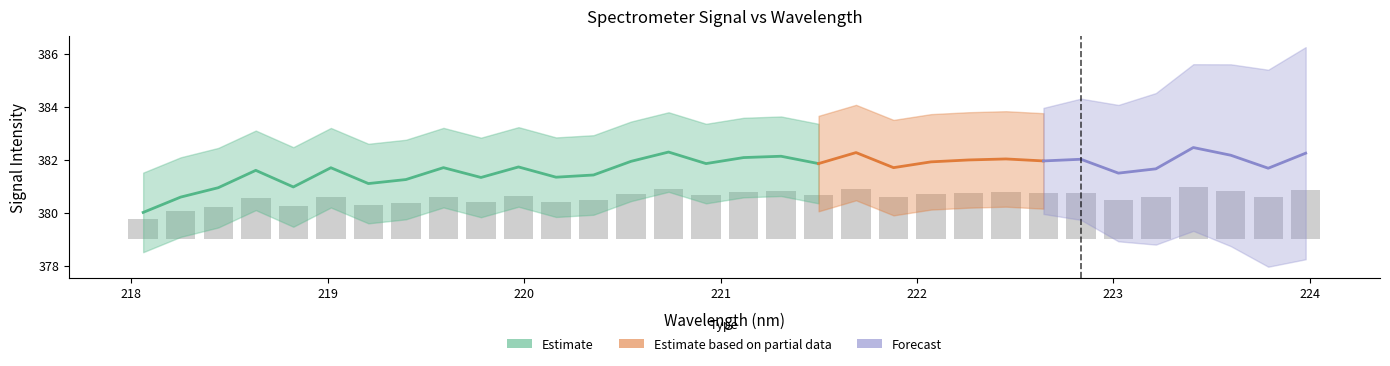

What is the difference between the maximum and second lowest values?

0.9